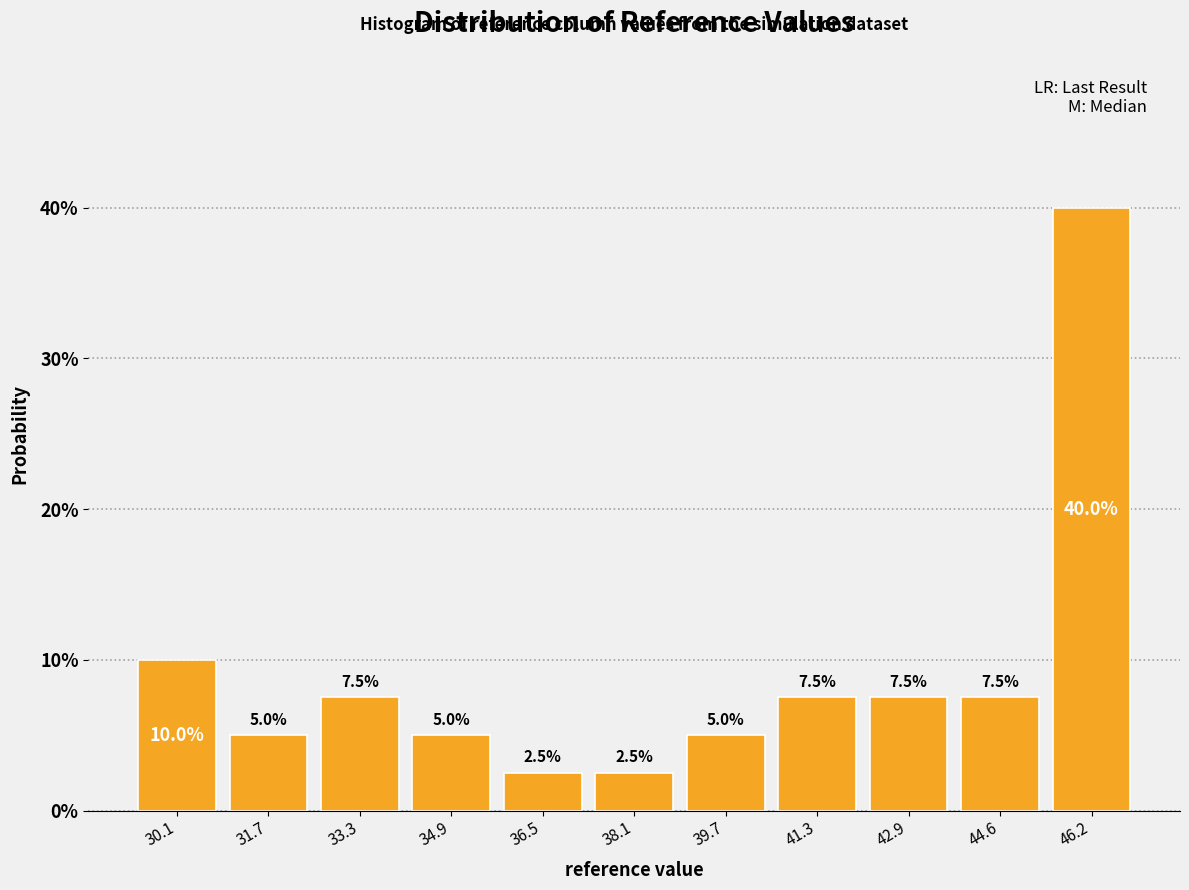

What is the height of the bar covering 43.8 to 45.4 on the x-axis? The bar edges are not printed on the chart, so give them approximately, as read against the axis.

7.5